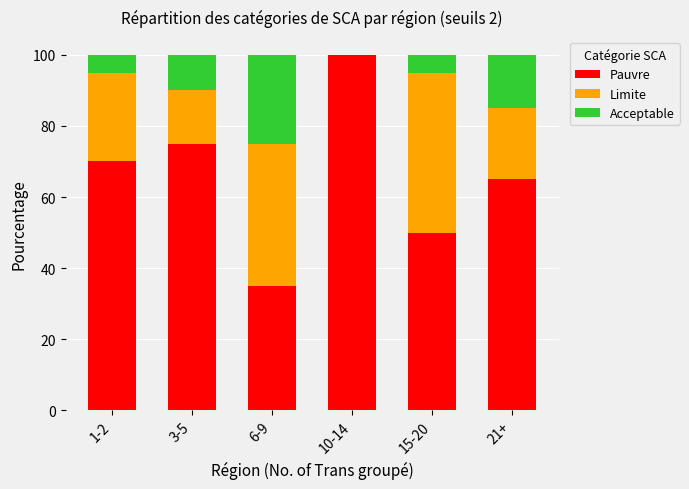

What is the average value of the Pauvre series?

66